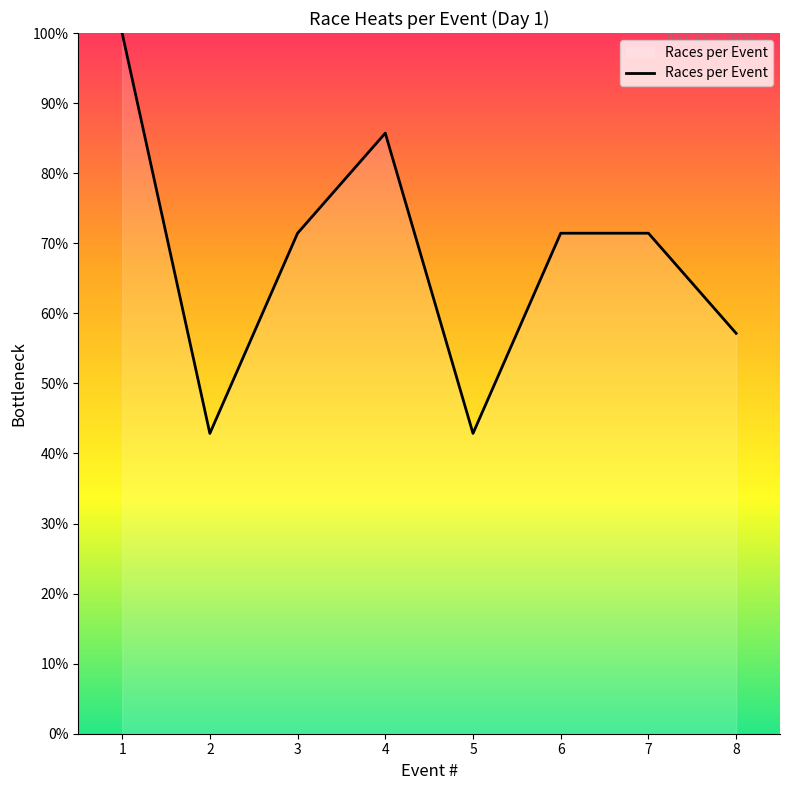

How many values are below 71?

3